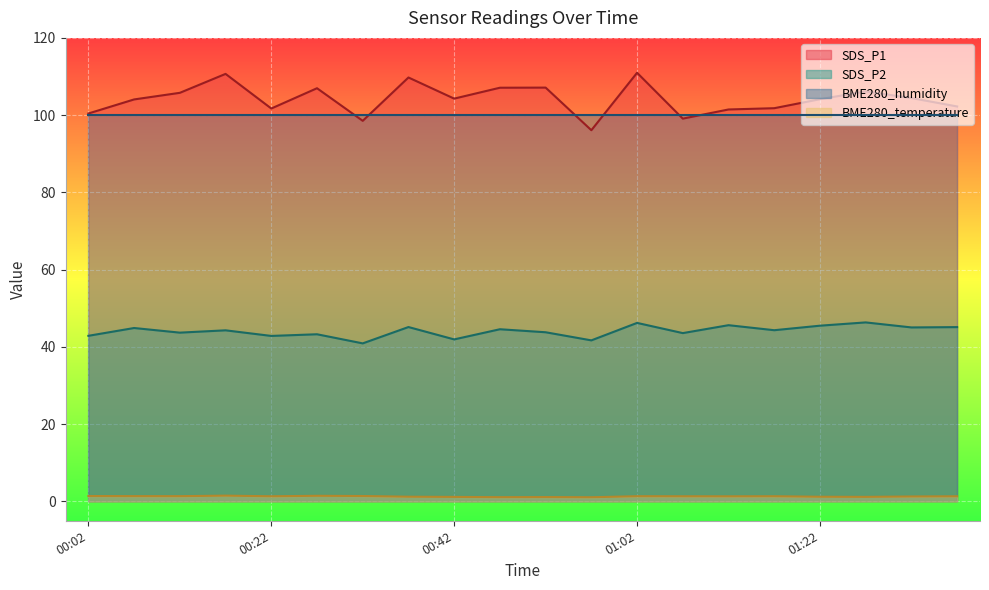

Between 00:47 and 00:52, which series saw the biggest shift?

SDS_P2